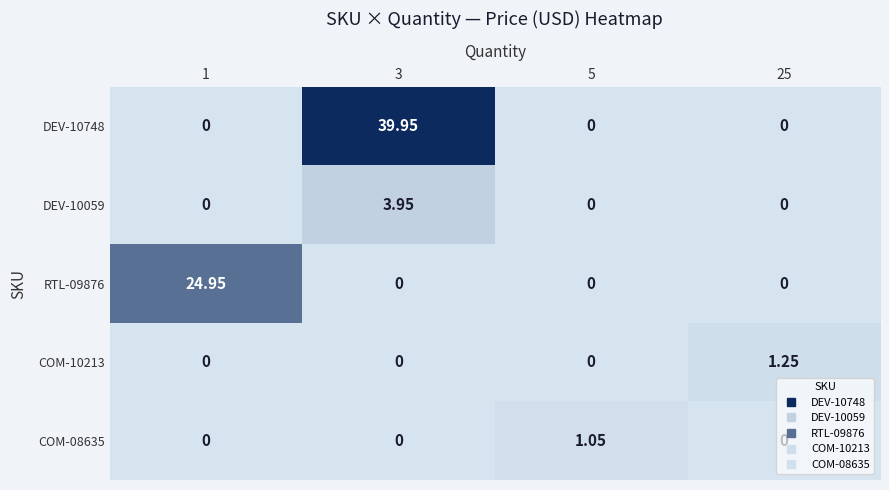

Reading right to left, transcribe all the data shown in this chart.

DEV-10748: 25=0.0	5=0.0	3=40.0	1=0.0
DEV-10059: 25=0.0	5=0.0	3=4.0	1=0.0
RTL-09876: 25=0.0	5=0.0	3=0.0	1=24.9
COM-10213: 25=1.2	5=0.0	3=0.0	1=0.0
COM-08635: 25=0.0	5=1.1	3=0.0	1=0.0